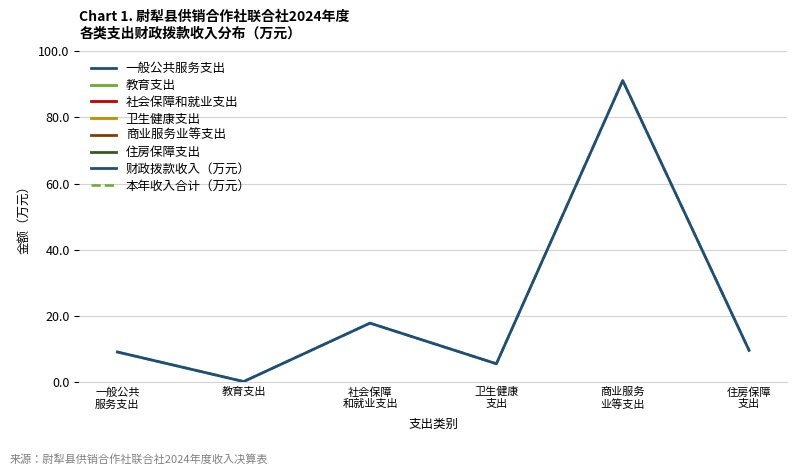

Does the chart have visible grid lines?

Yes